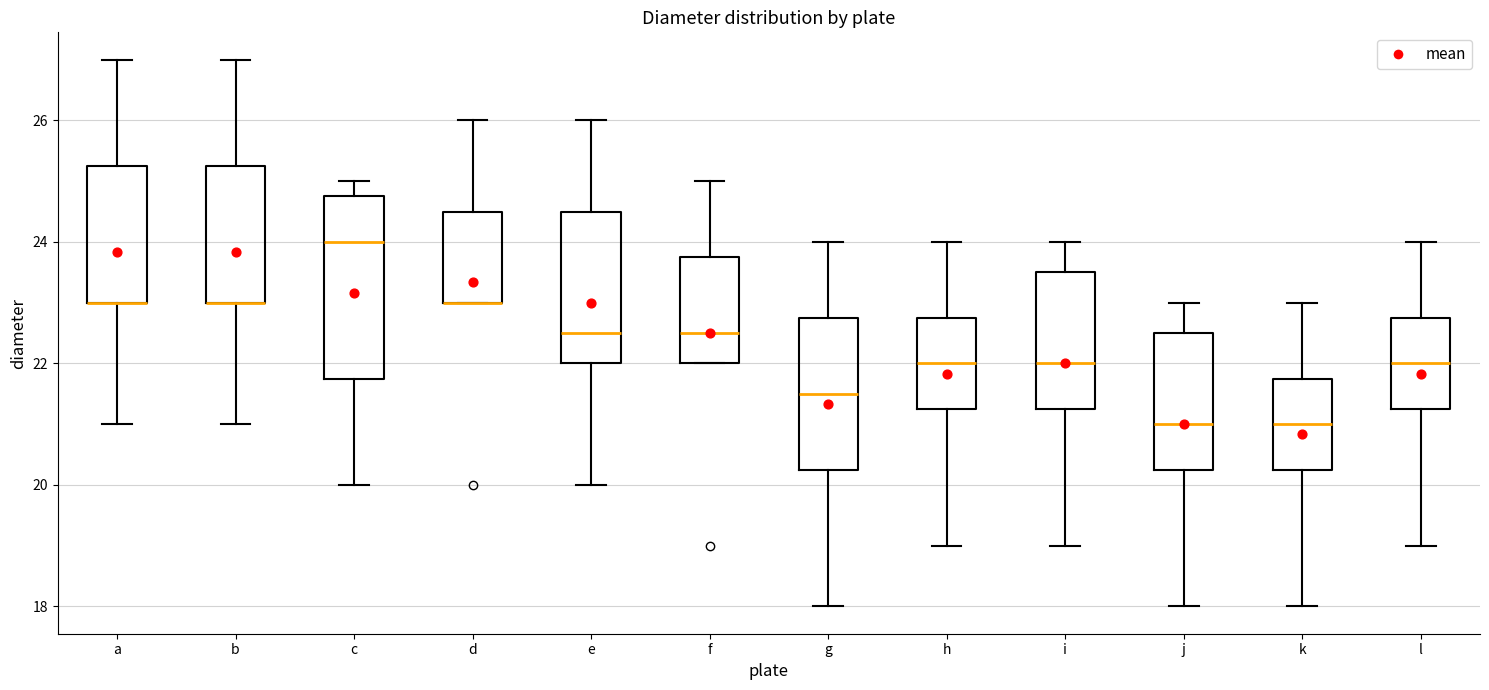

Where is the lower edge of the box for i on the y-axis? The values are not printed on the chart, so give them approximately, as read against the axis.

21.2